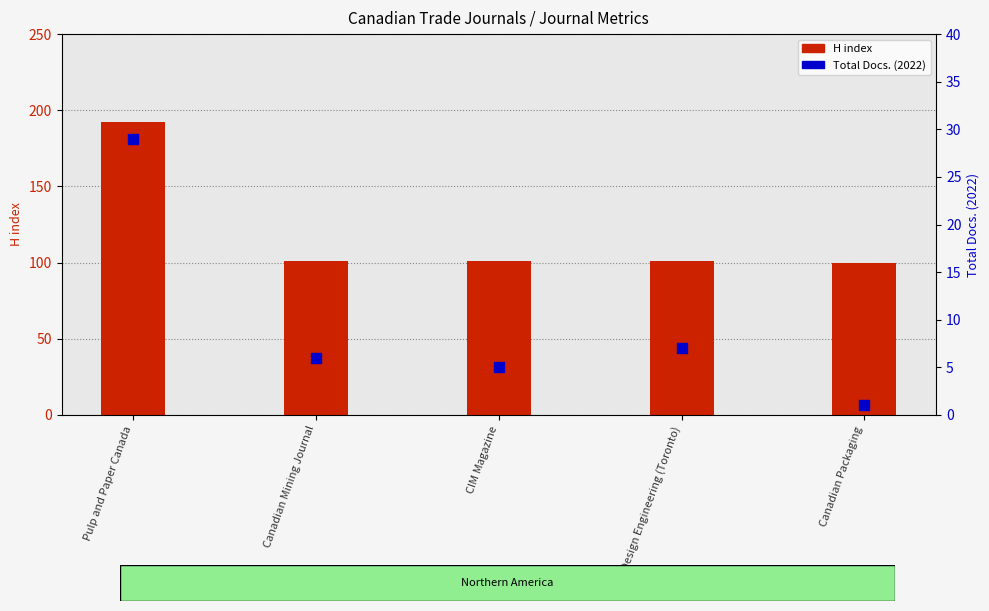

Which series has the widest spread of Y values?

H index